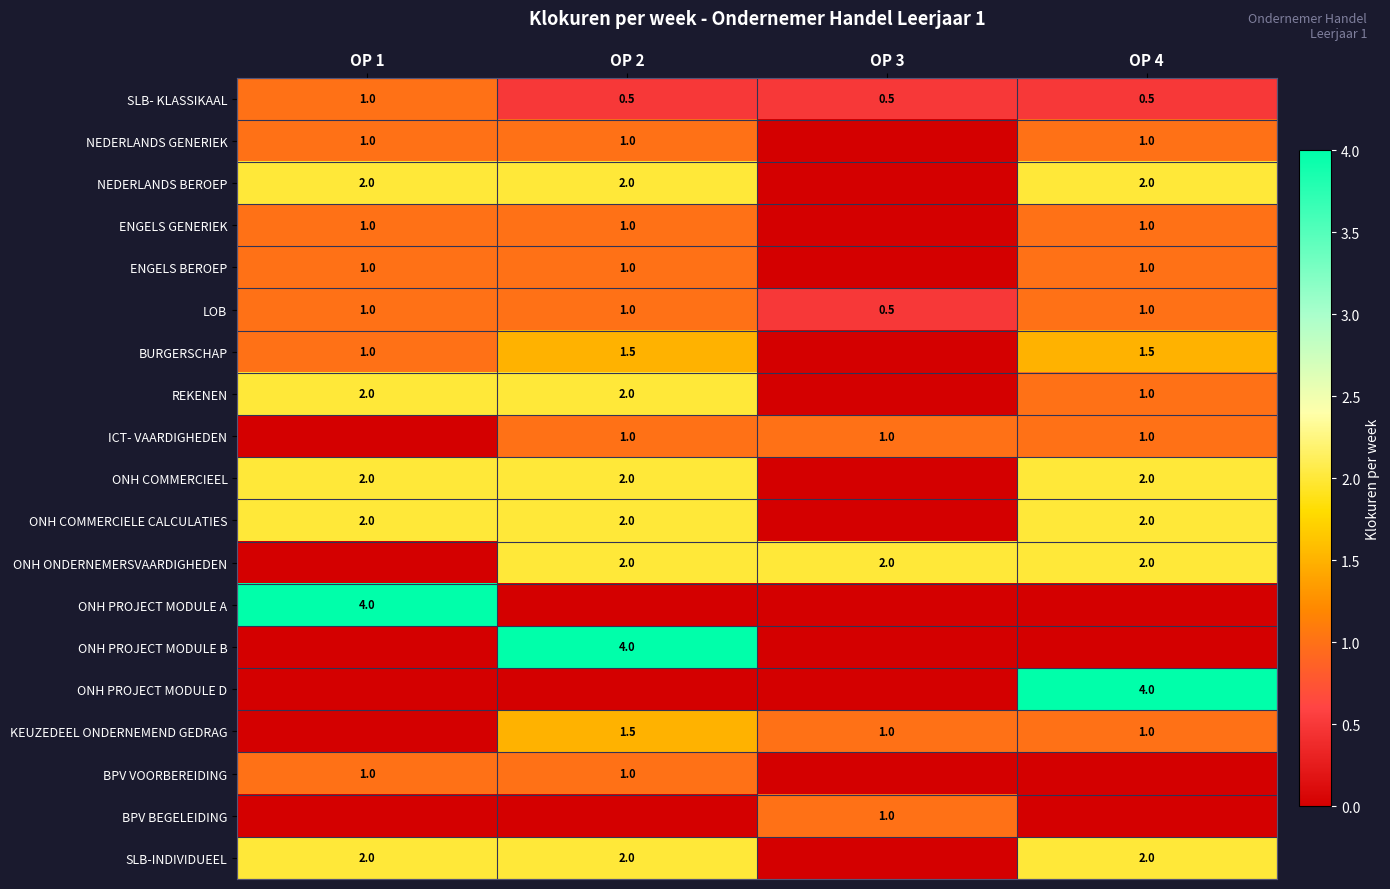

At how many categories does at least one series exceed 3?

3